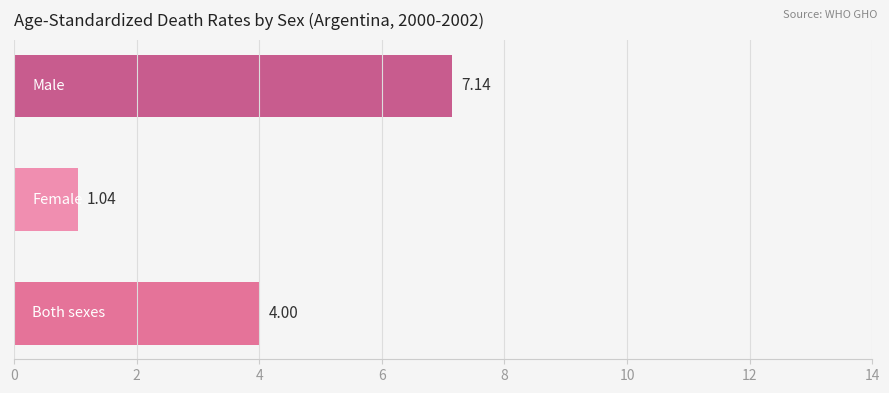

What is the sum of all values?

12.2